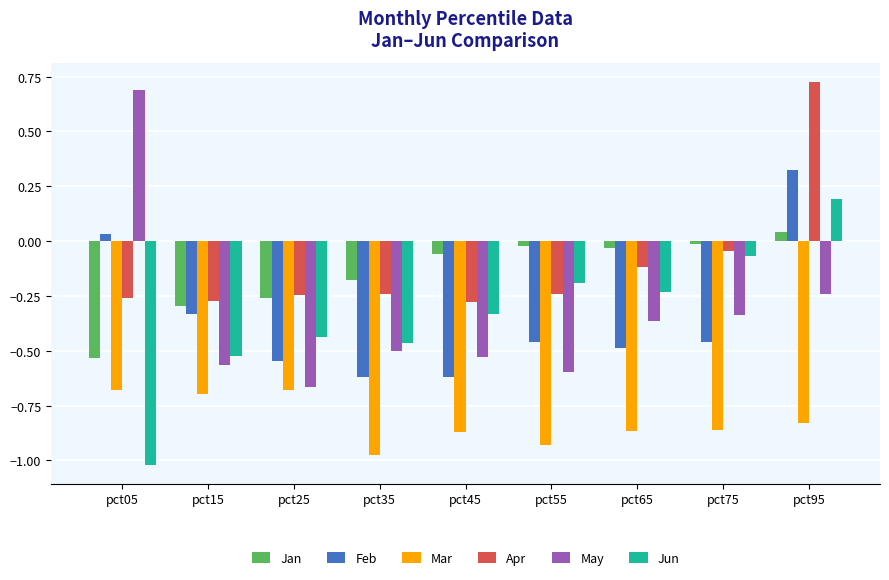

At which category does the chart reach its minimum across all series?

pct05